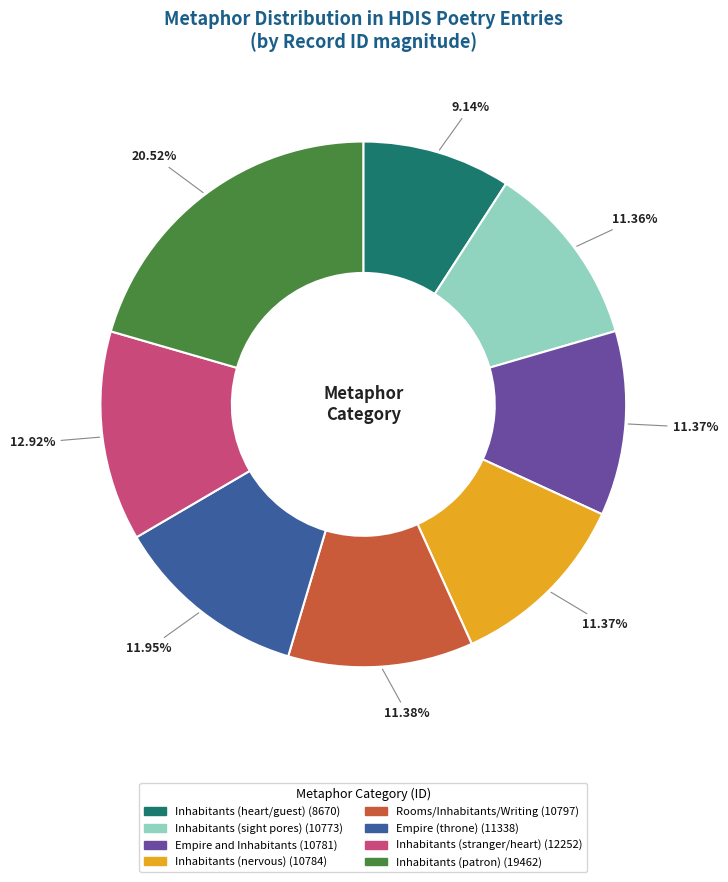

To the nearest percent, what is the average slice percentage?

12%